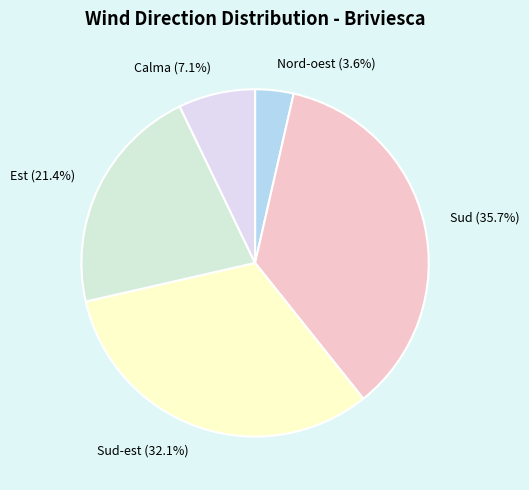

Is Nord-oest the majority of the pie?

No